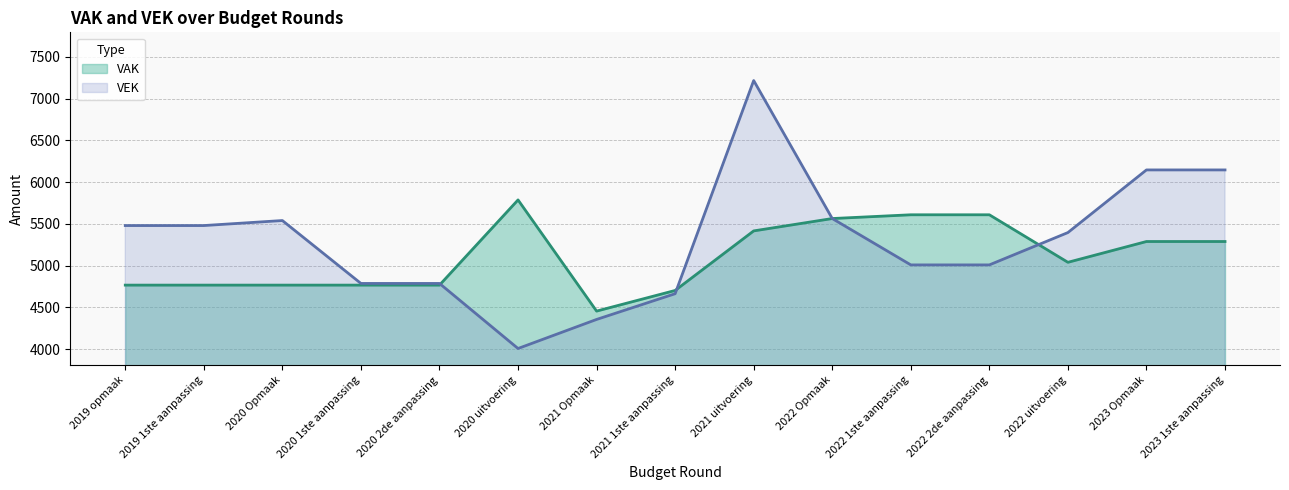

Reading left to right, extract all data points from this chart.

VAK: 4767	4767	4767	4767	4767	5787	4456	4703	5416	5564	5609	5609	5040	5289	5289
VEK: 5480	5480	5540	4787	4787	4008	4356	4664	7216	5564	5009	5009	5396	6146	6146